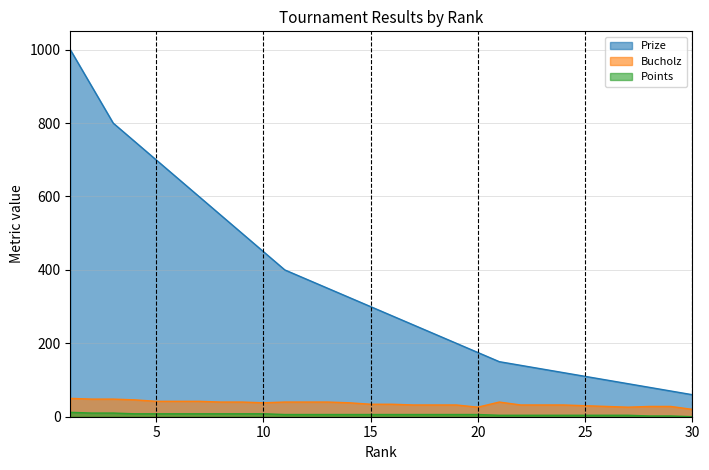

How many lines are shown in the chart?

3